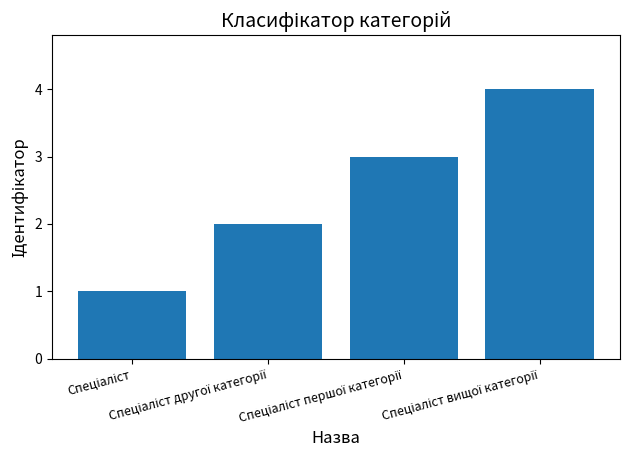

Reading left to right, list all the values displayed in this chart.

1	2	3	4